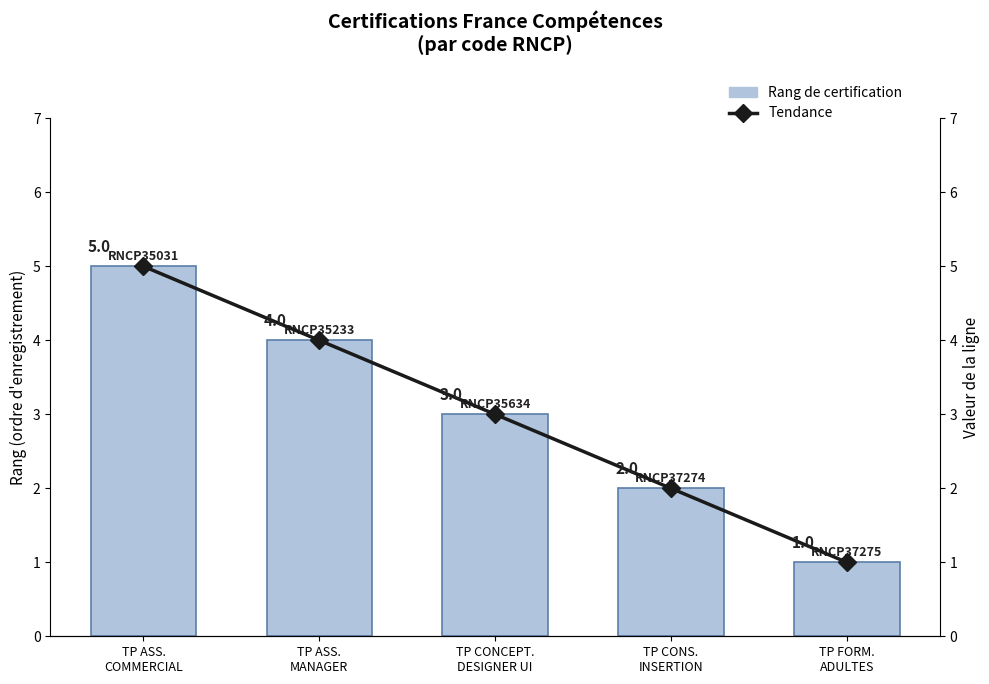

What is the greatest value displayed?

5